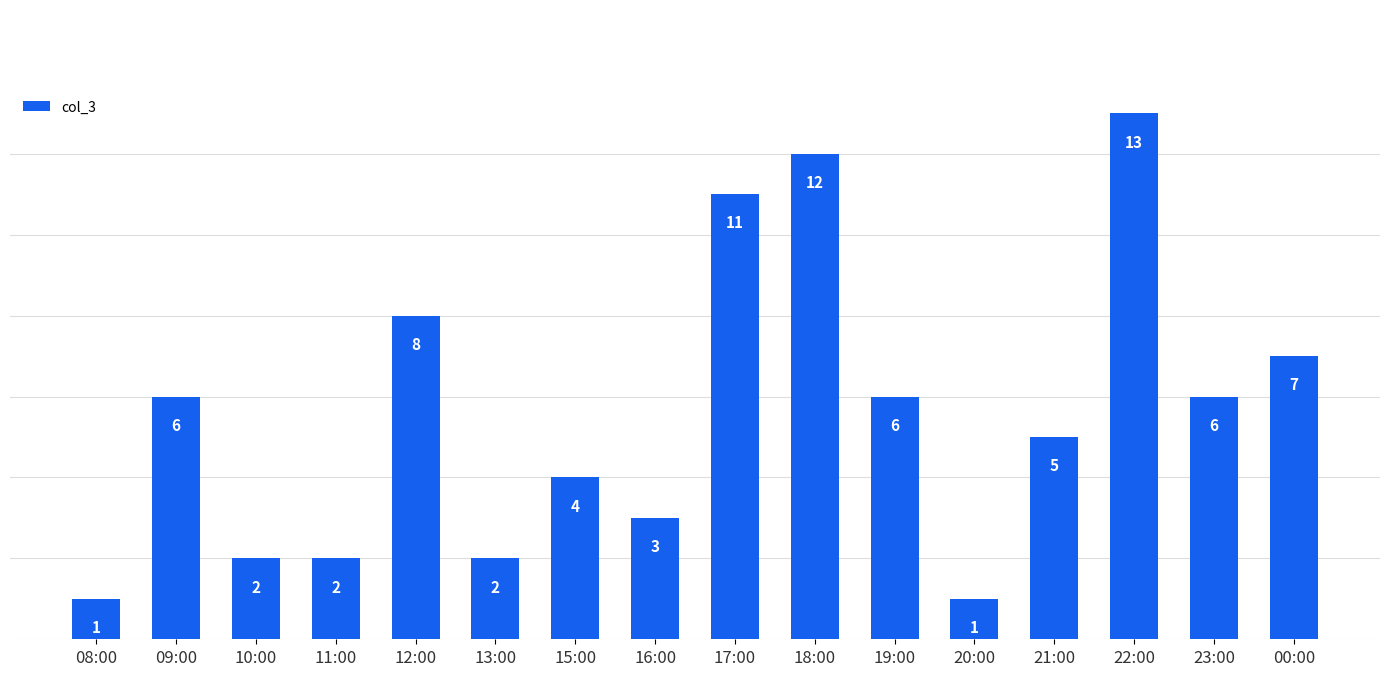

What is the ratio of the value at 08:00 to the value at 18:00?

0.1